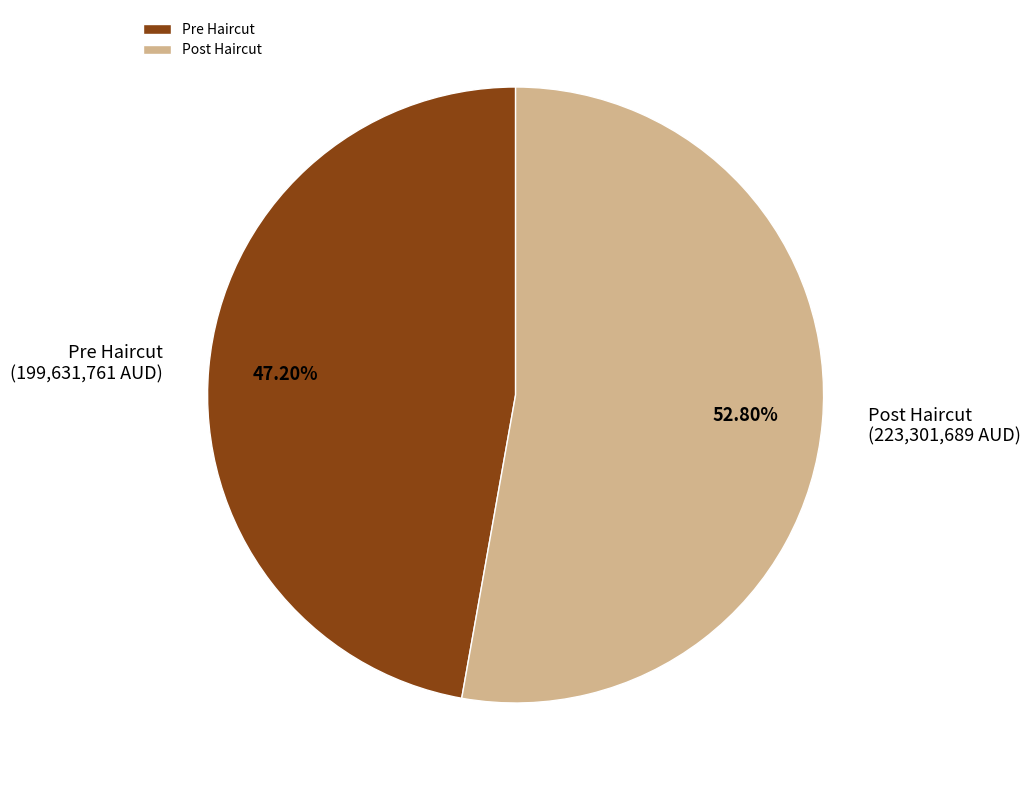

Rank the categories by value from lowest to highest.

Pre Haircut, Post Haircut